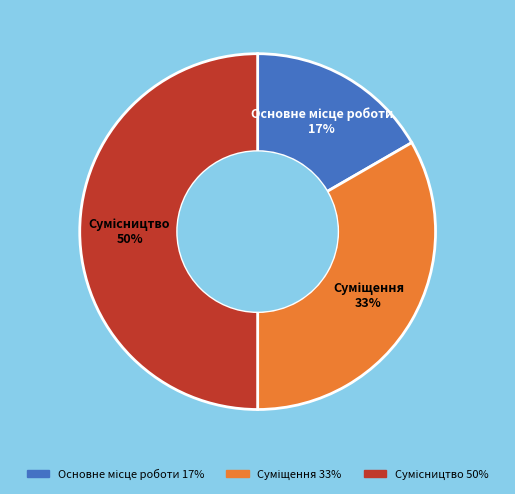

To the nearest percent, what is the difference between the largest and smallest slice percentages?

33%